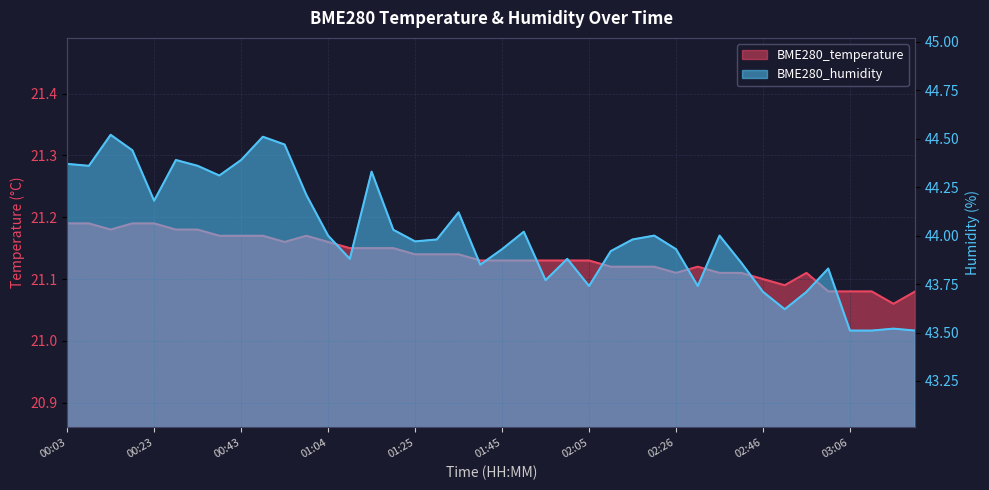

The BME280_temperature series shows 37.6 at 01:35. True or false?

False